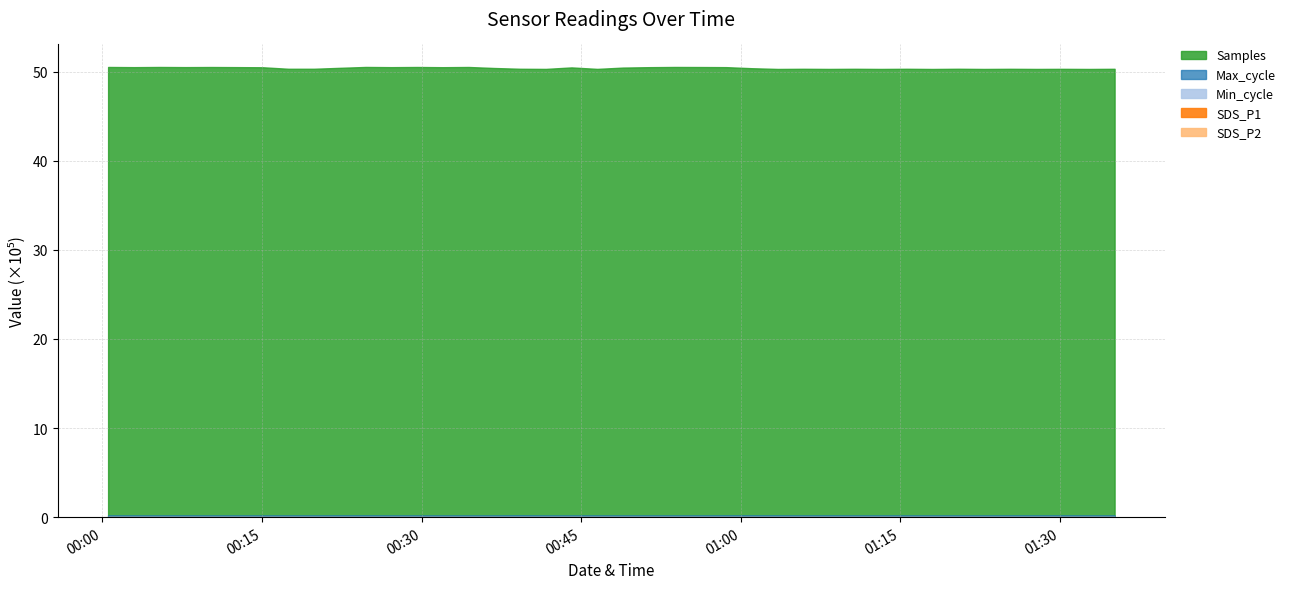

What is the label of the 37th point from the left?

2022/03/01 01:27:51